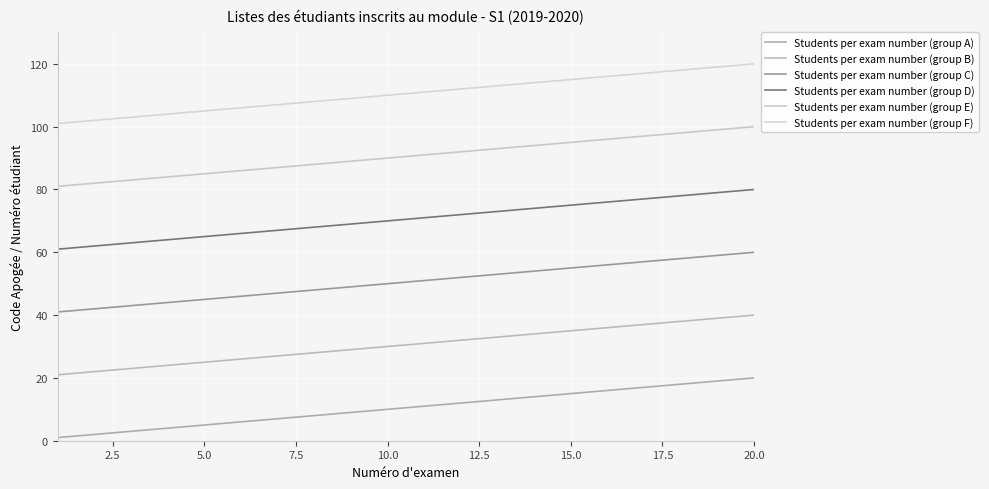

Where is Students per exam number (group C) nearest to the value 50?

10.0